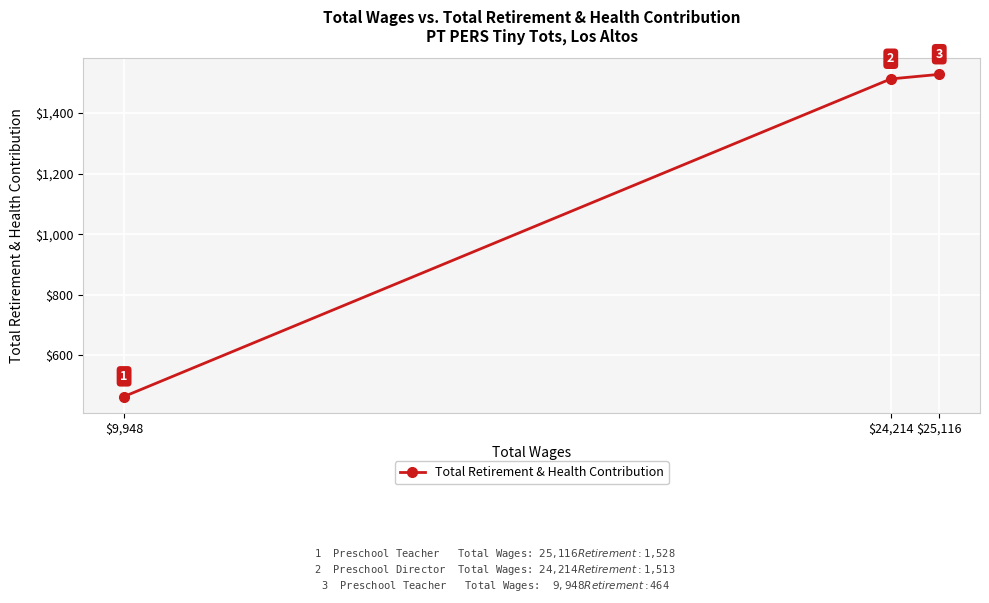

What is the change in value from $9,948 to $24,214?

+1049